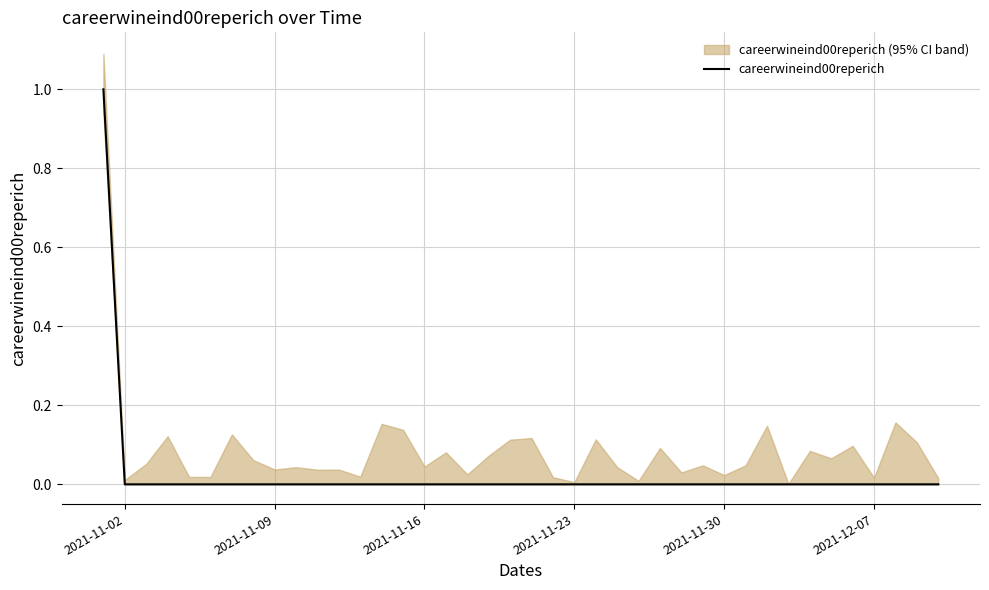

Is it true that careerwineind00reperich equals 1 at 2021-11-23?

False